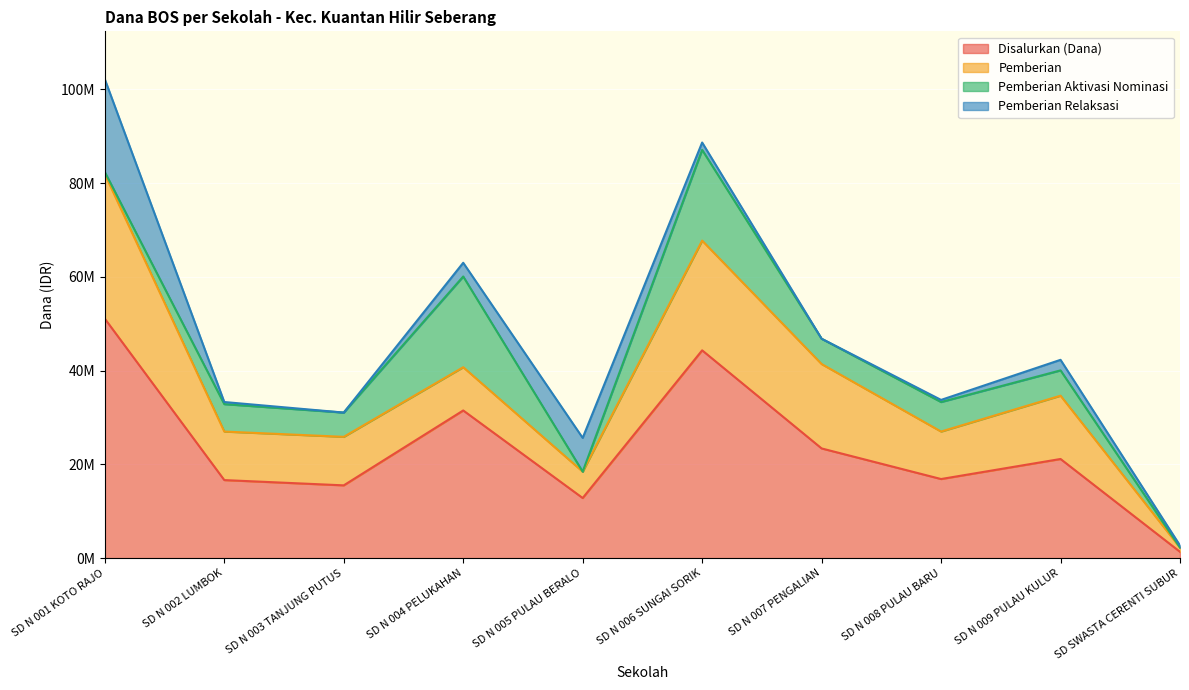

What is the label of the 3rd point from the left?

SD N 003 TANJUNG PUTUS